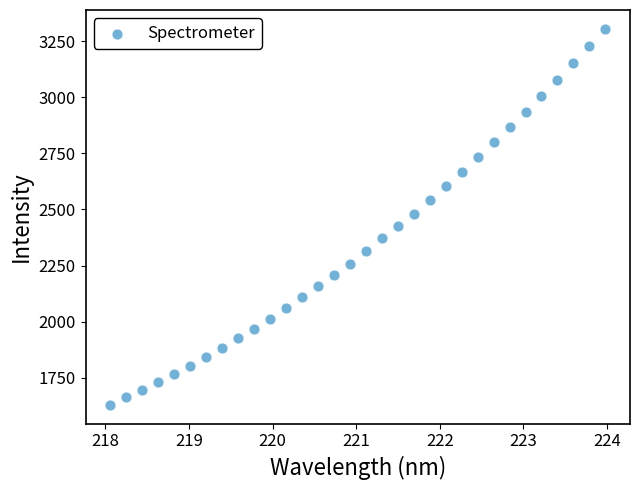

What is the range of Y values (max minus min)?

1675.2